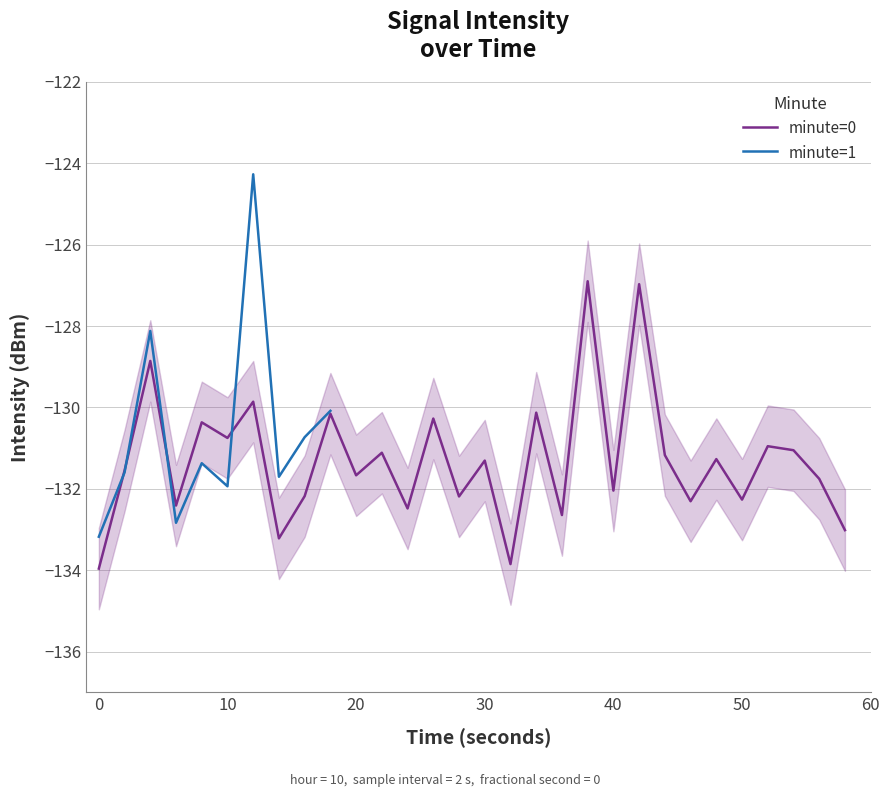

Where does the minute=0 series first go above -131?

4